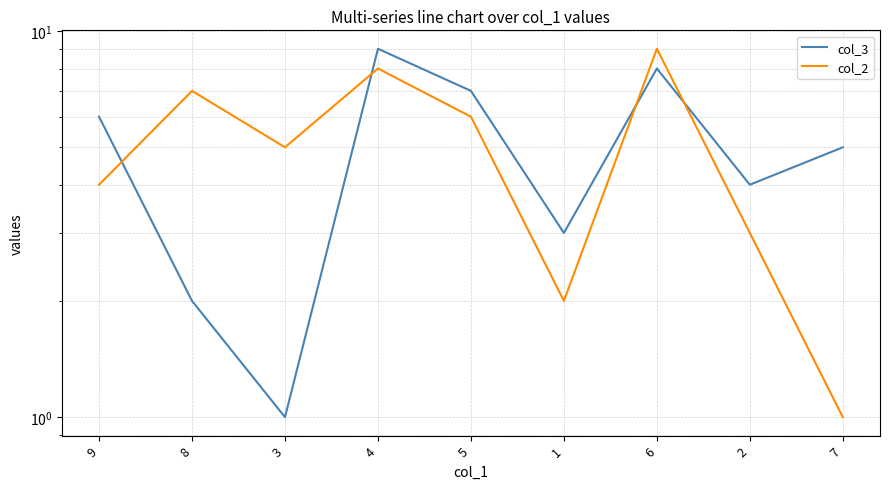

Read the col_2 value at 5.

6